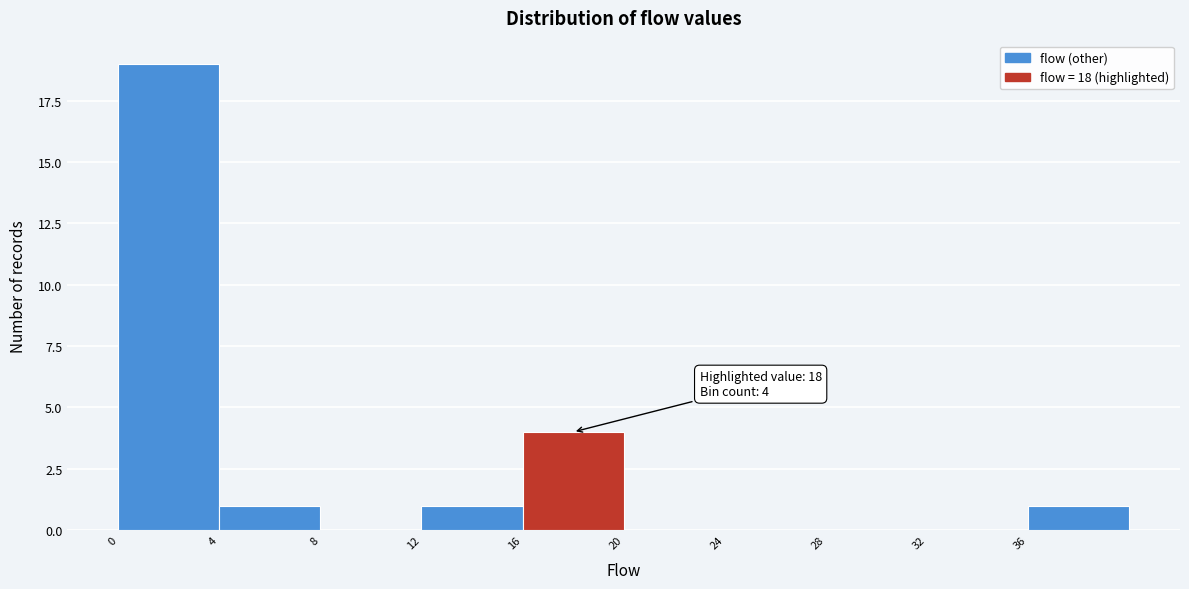

Which range on the x-axis has the tallest bar?

0 to 4